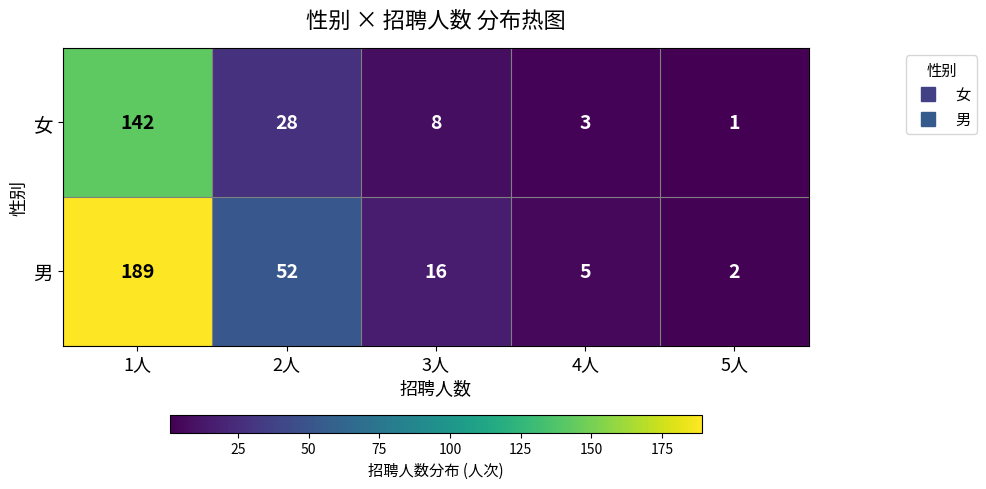

Rank the series by their average value, from highest to lowest.

男, 女